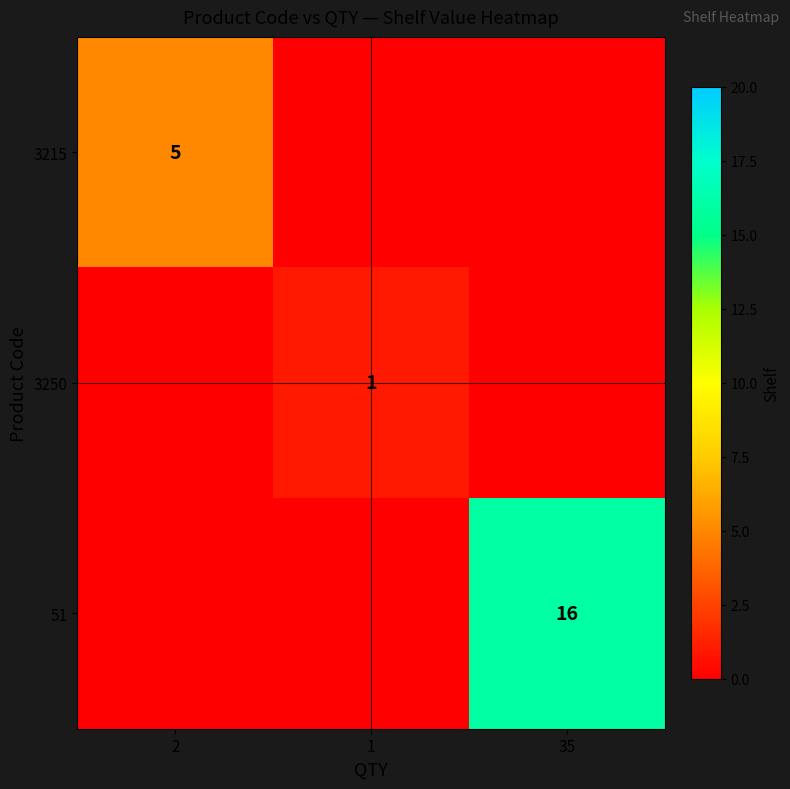

The 51 series shows 16 at 35. True or false?

True